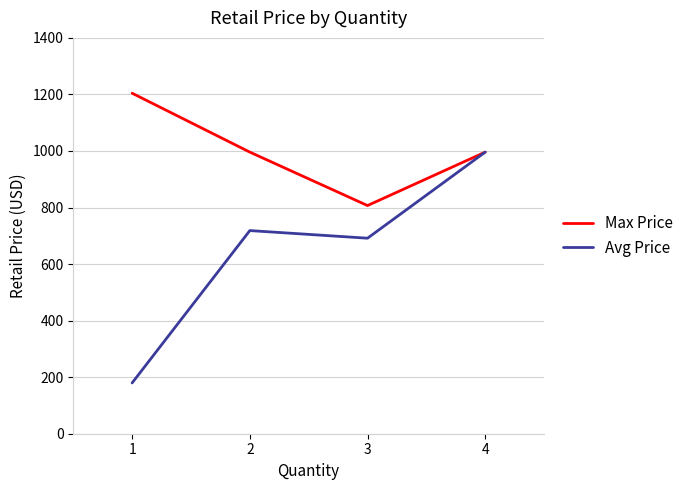

The value of Max Price at 1 is 1204.4. True or false?

True